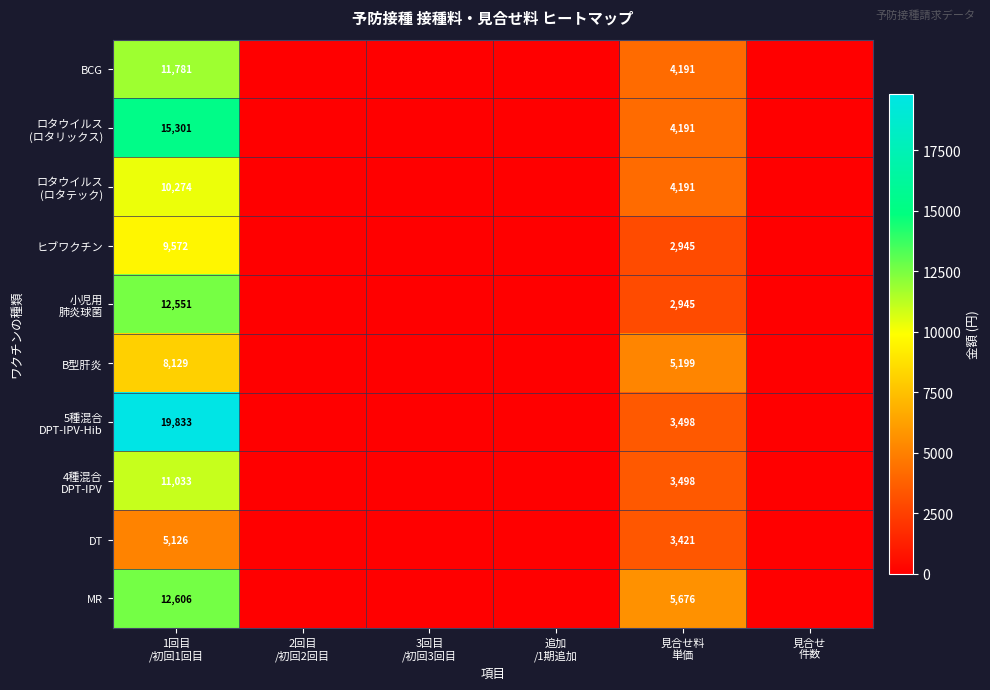

How many series are shown in this chart?

10